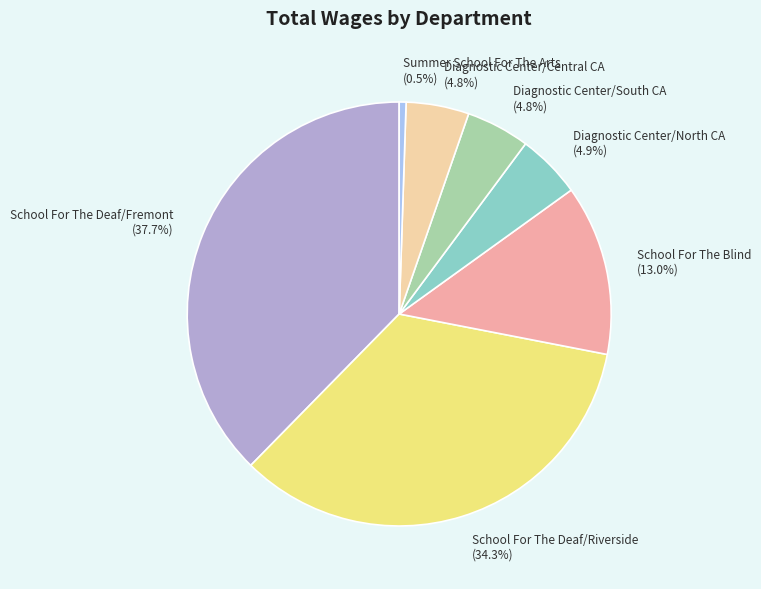

Combined, do Diagnostic Center/South CA and Diagnostic Center/North CA account for over 50%?

No